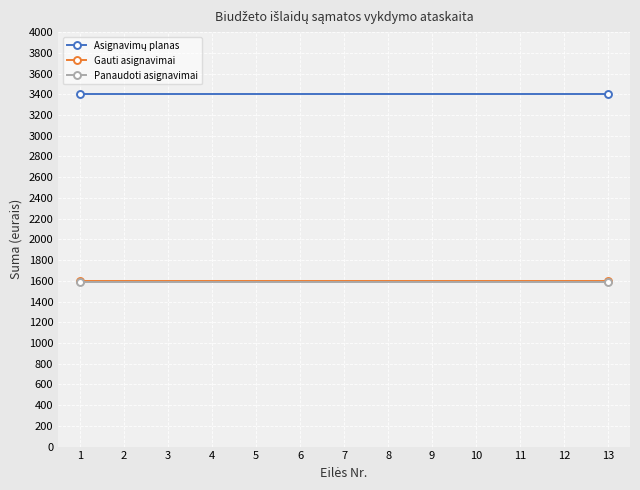

What is the difference between the highest and lowest values at 13?

1815